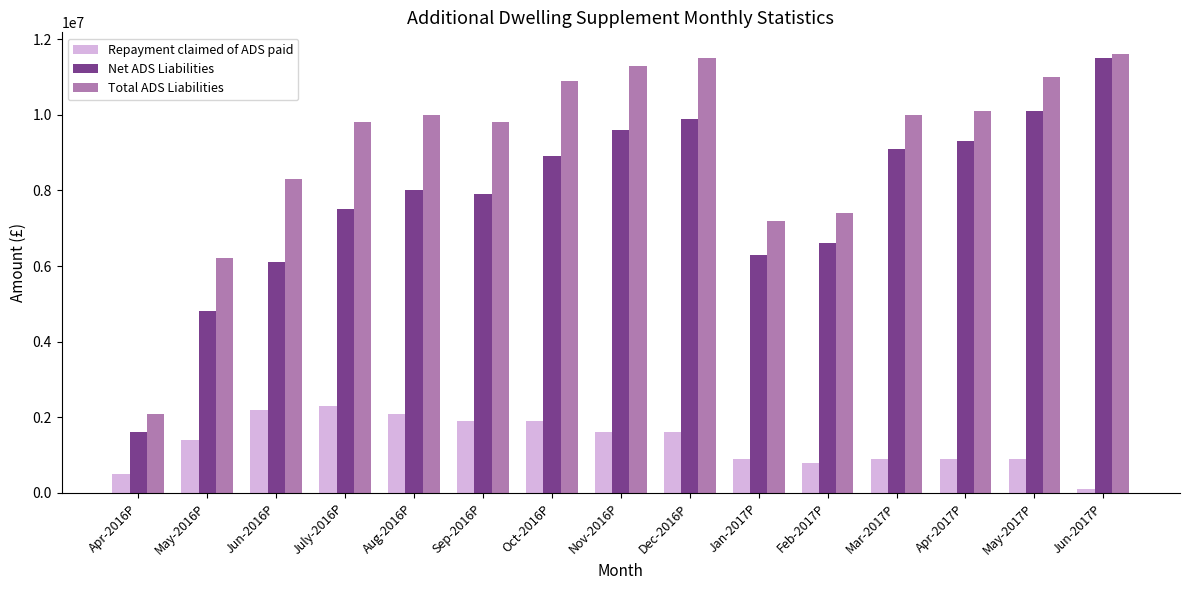

What is the average value of the Total ADS Liabilities series?

9146667